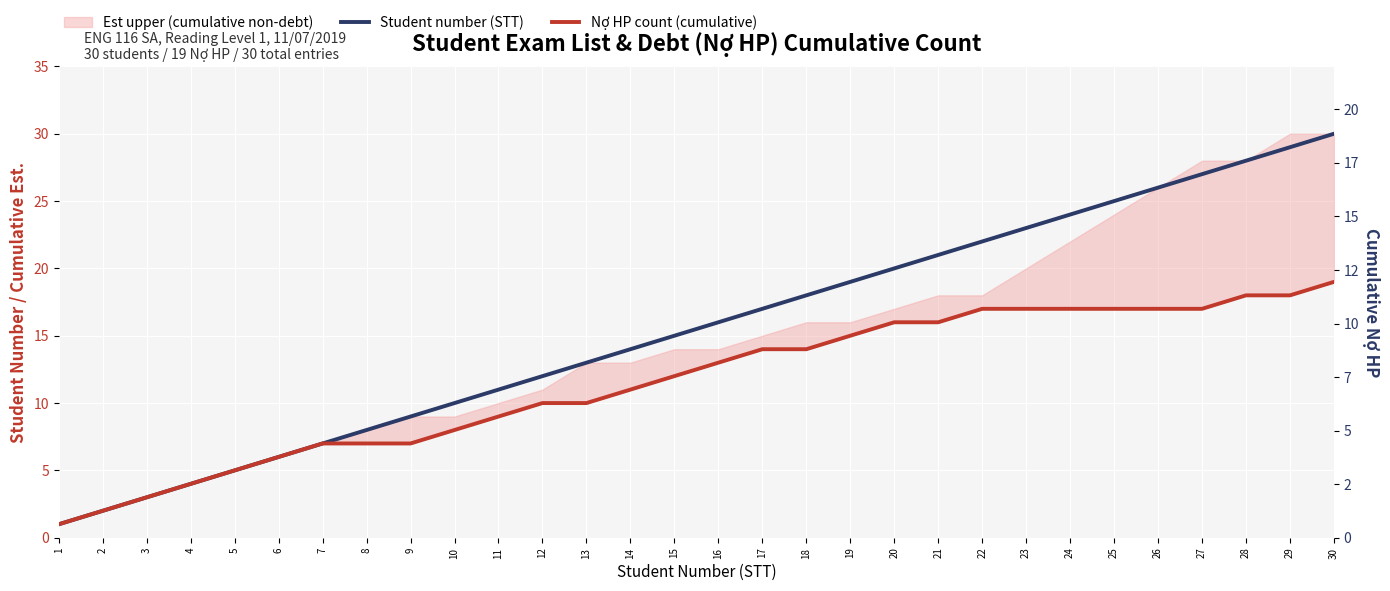

Reading left to right, list all the values displayed in this chart.

Student number (STT): 1=1	2=2	3=3	4=4	5=5	6=6	7=7	8=8	9=9	10=10	11=11	12=12	13=13	14=14	15=15	16=16	17=17	18=18	19=19	20=20	21=21	22=22	23=23	24=24	25=25	26=26	27=27	28=28	29=29	30=30
Nợ HP count (cumulative): 1=1	2=2	3=3	4=4	5=5	6=6	7=7	8=7	9=7	10=8	11=9	12=10	13=10	14=11	15=12	16=13	17=14	18=14	19=15	20=16	21=16	22=17	23=17	24=17	25=17	26=17	27=17	28=18	29=18	30=19